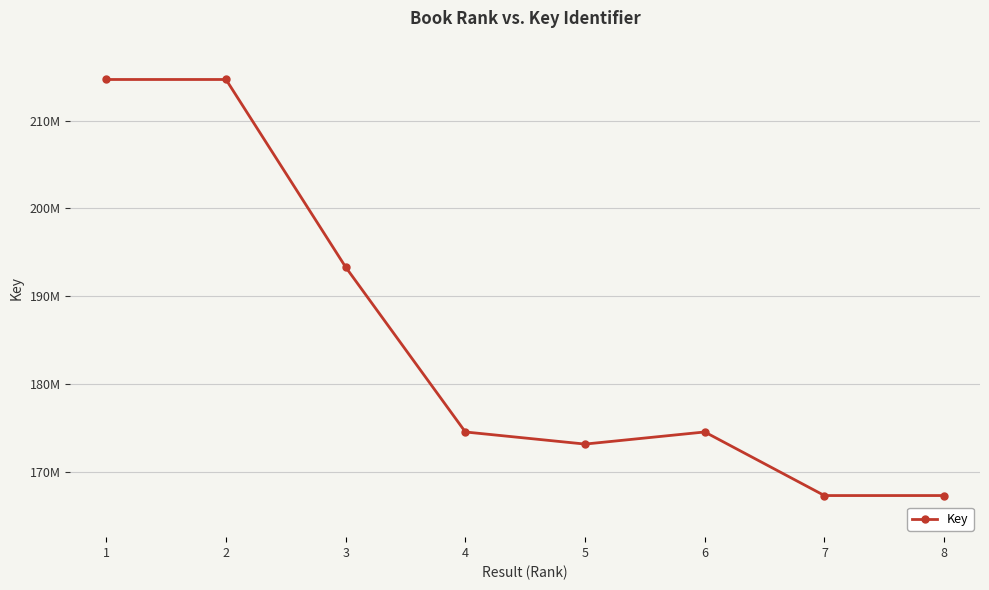

What is the difference between the maximum and minimum values?

47387659